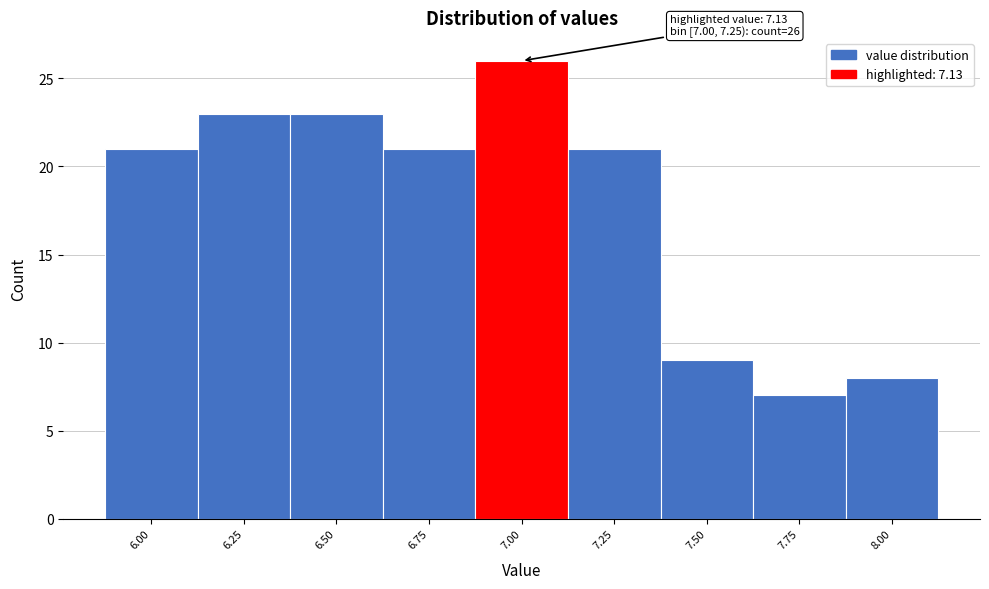

Reading right to left, transcribe all the data shown in this chart.

8.00=8	7.75=7	7.50=9	7.25=21	7.00=26	6.75=21	6.50=23	6.25=23	6.00=21